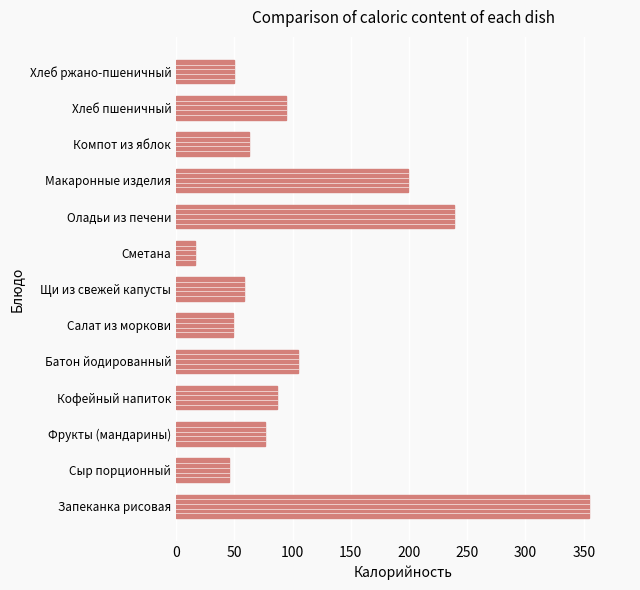

How many distinct data groups are displayed?

1